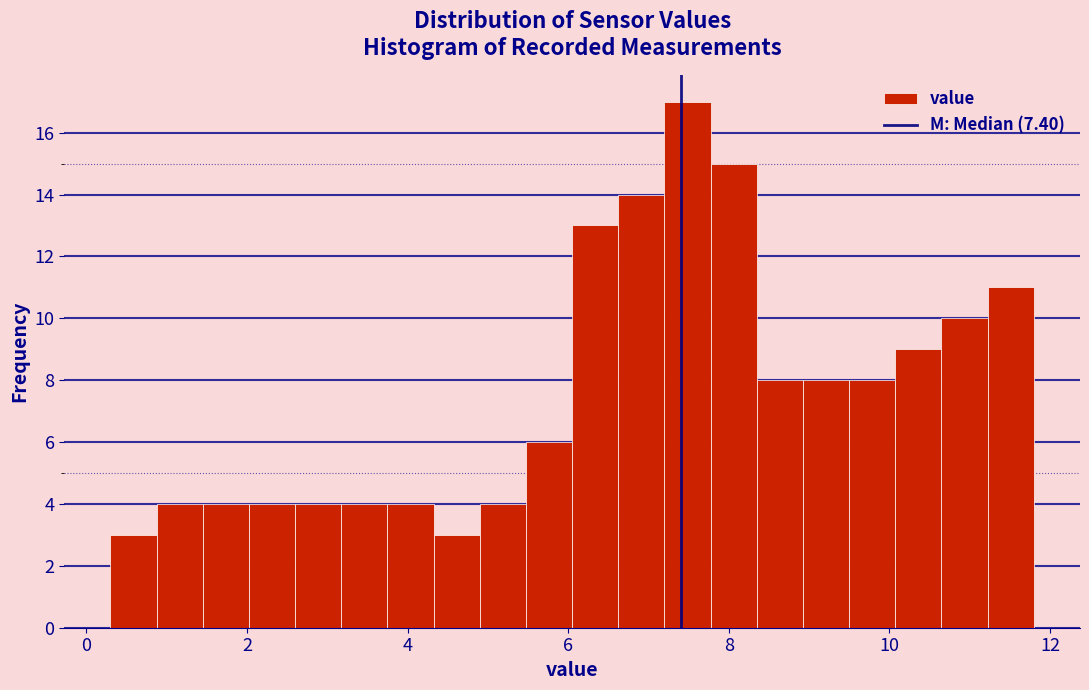

Around what value on the x-axis is the tallest bar? Give the approximate position of its centre, as read against the axis.

7.4